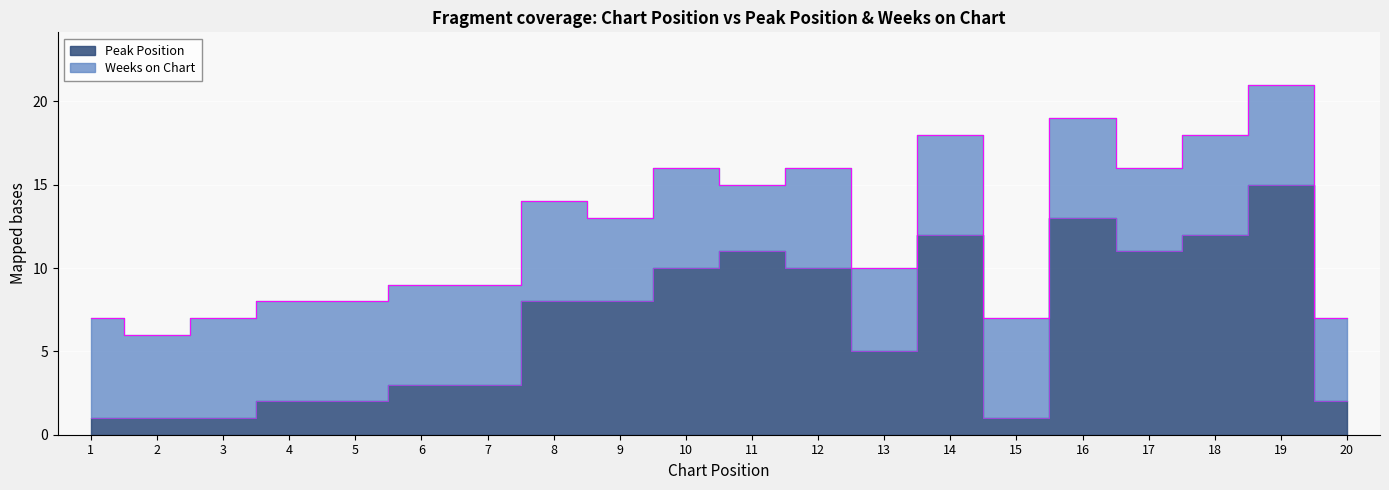

What is the change in value from 1 to 18?

+11